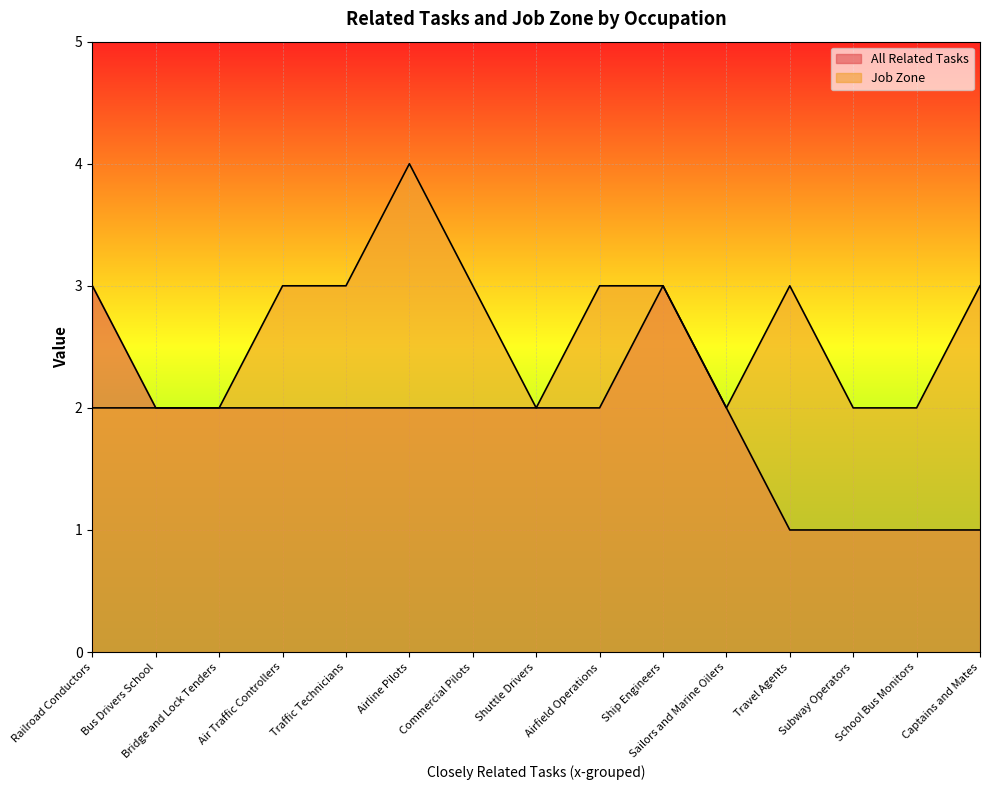

At which category is the sum across all series the highest?

Airline Pilots